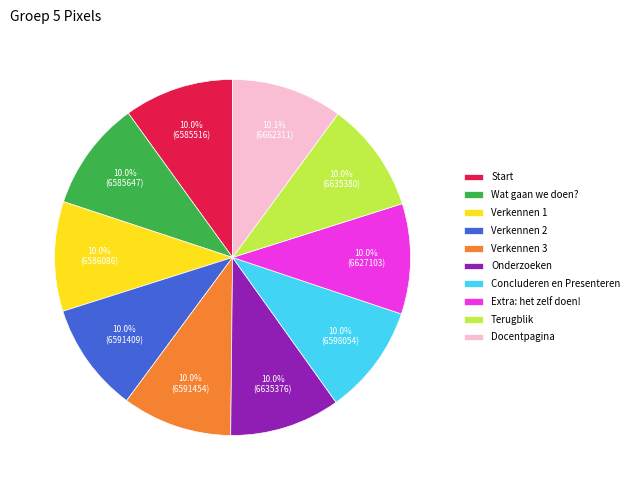

What portion of the pie excludes Verkennen 1?

90.0%